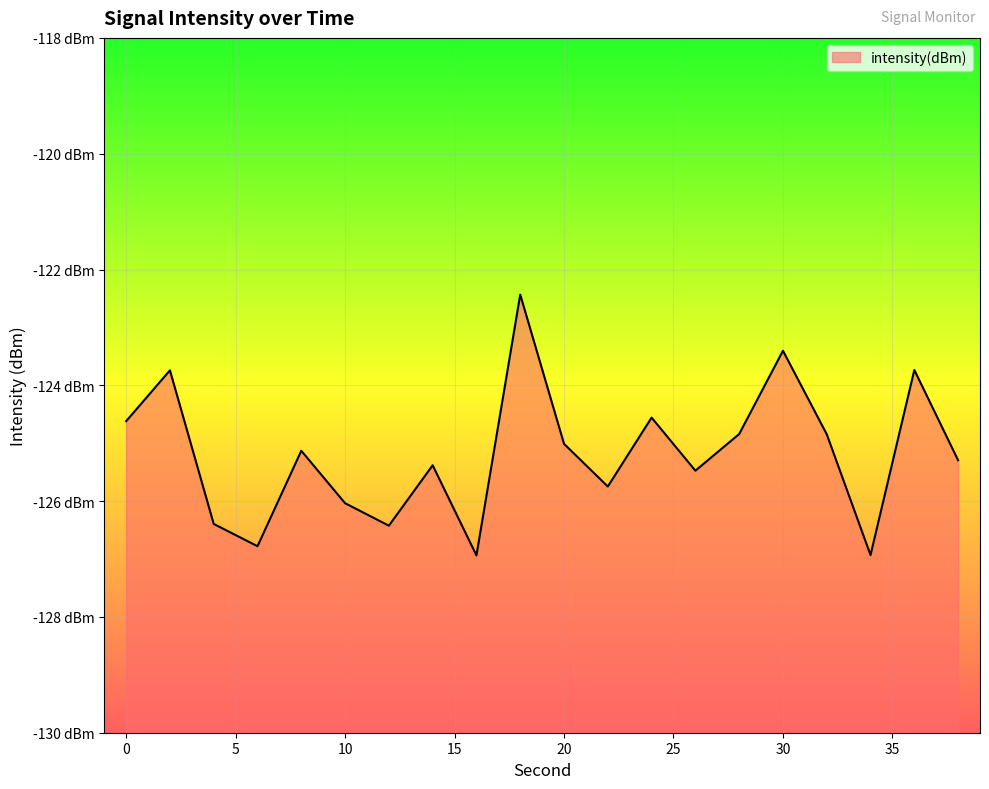

List the labels in order of value, smallest first.

16, 34, 6, 12, 4, 10, 22, 26, 14, 38, 8, 20, 32, 28, 0, 24, 2, 36, 30, 18